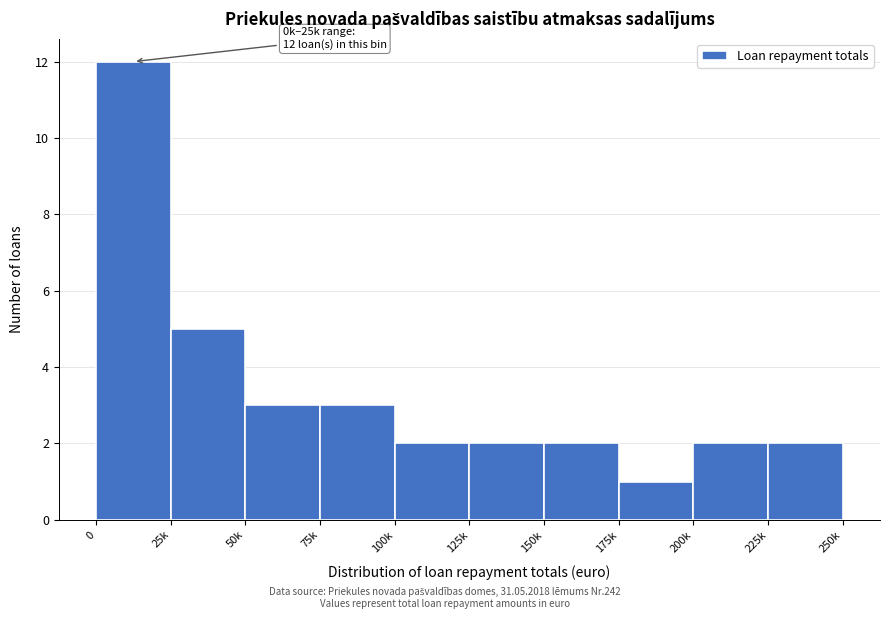

Reading right to left, transcribe all the data shown in this chart.

2	2	1	2	2	2	3	3	5	12